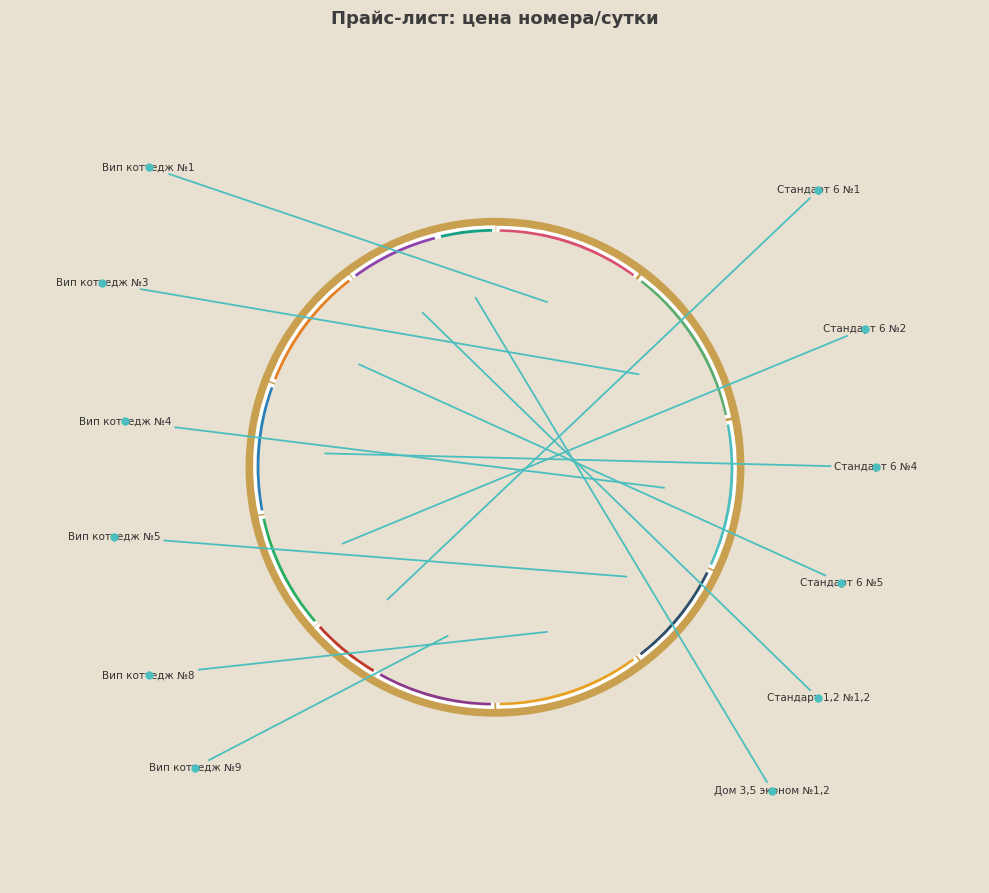

True or false: Дом 3,5 эконом №1,2 accounts for 1% of the total.

False